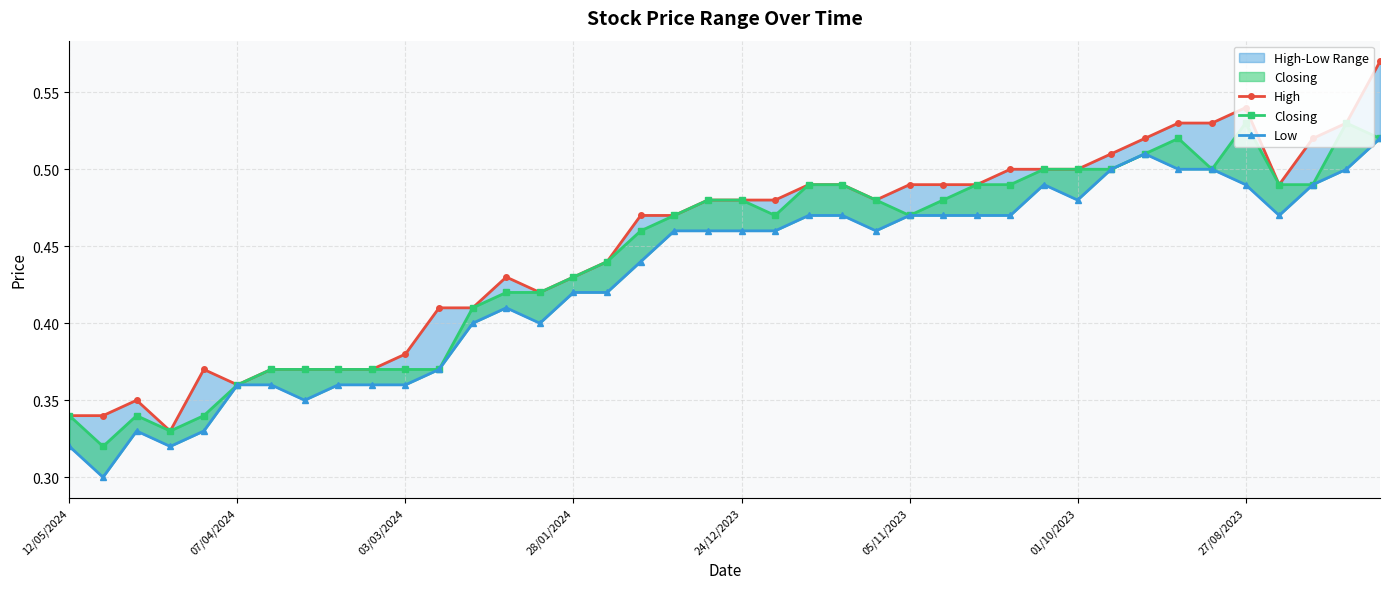

At how many categories does at least one series exceed 0?

40